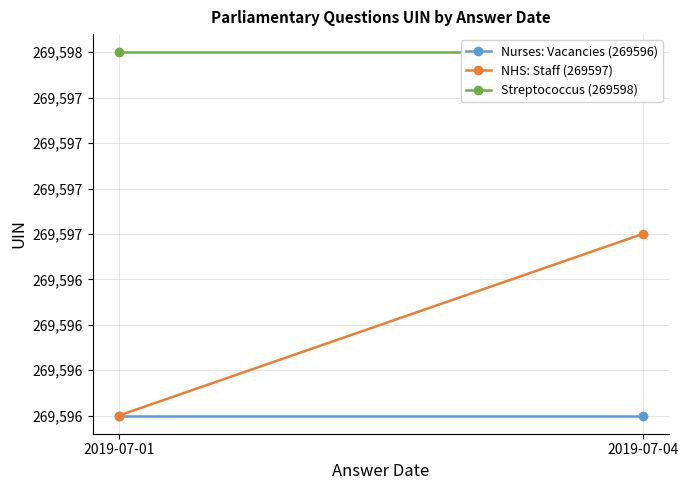

Count the number of categories in the chart.

2